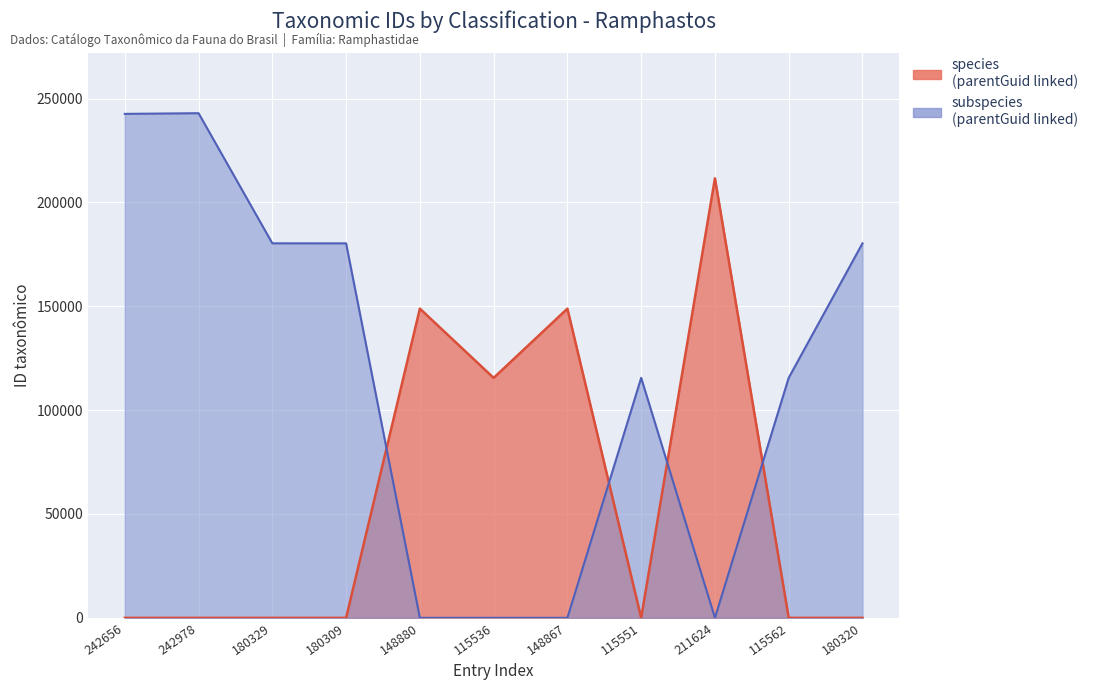

How many categories are shown in the chart?

11